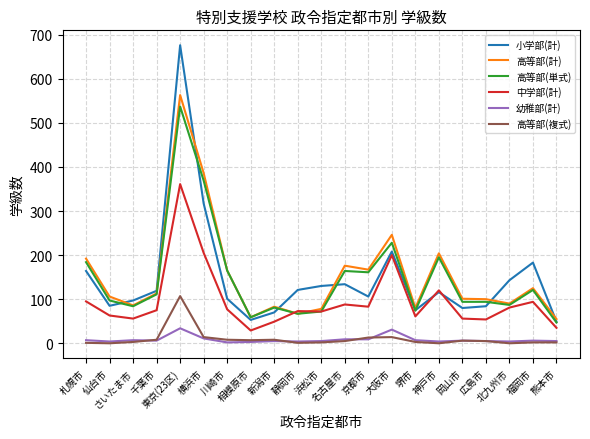

What is the difference between the second highest and second lowest values in the 幼稚部(計) series?

28